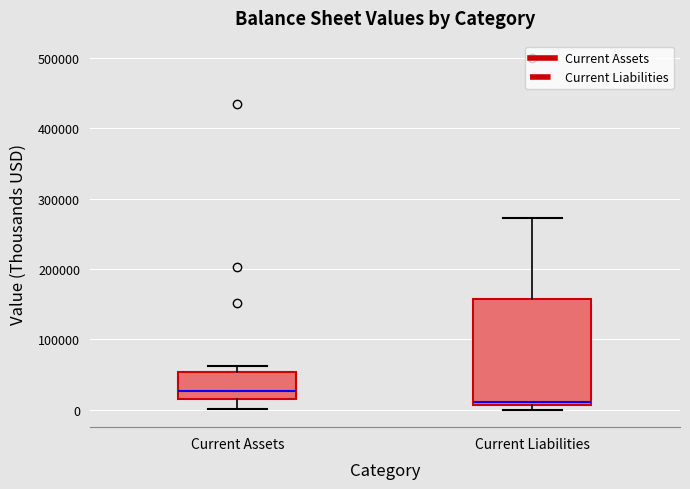

Reading left to right, transcribe this box plot: for each box, give where its median line is, the range the box spans, and where its two whiskers end, as read against the y-axis. The values are not printed on the chart, so give them approximately, as read against the axis.

Current Assets: median 30000, box 10000 to 50000, whiskers 0 to 60000
Current Liabilities: median 10000 (just above the box's lower edge), box 10000 to 160000, whiskers 0 to 270000